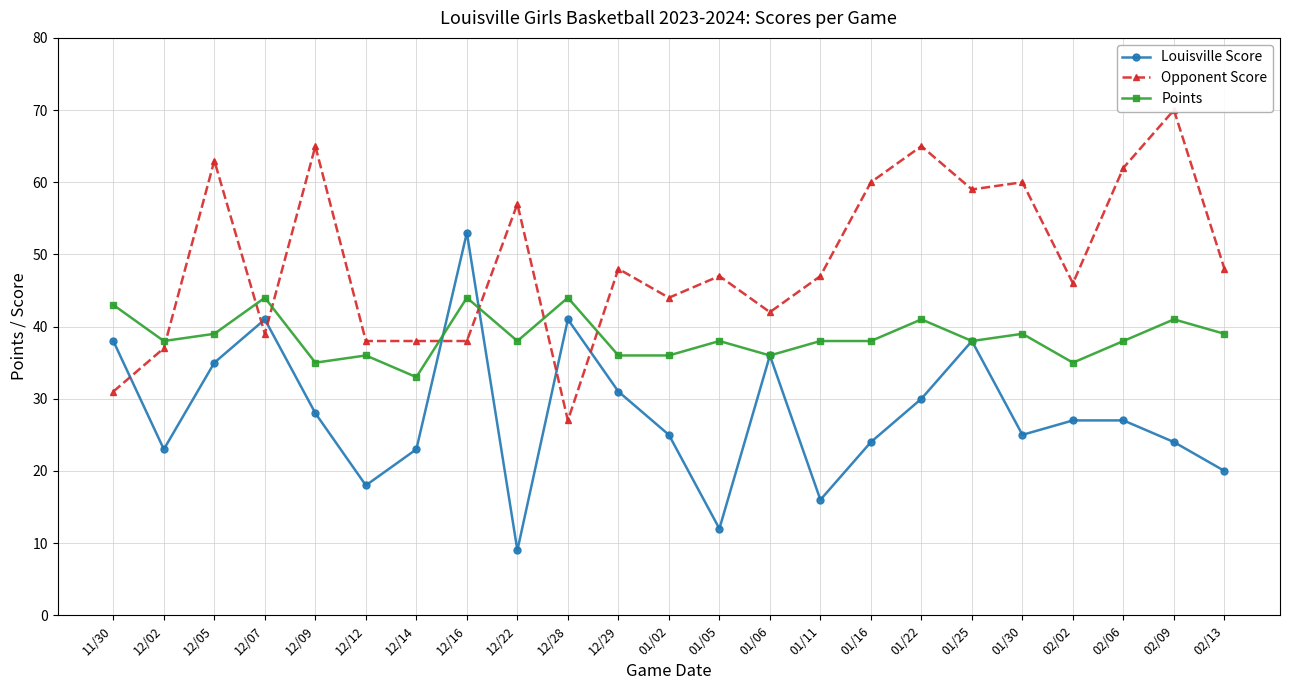

At which category does Opponent Score reach its first local valley?

12/07